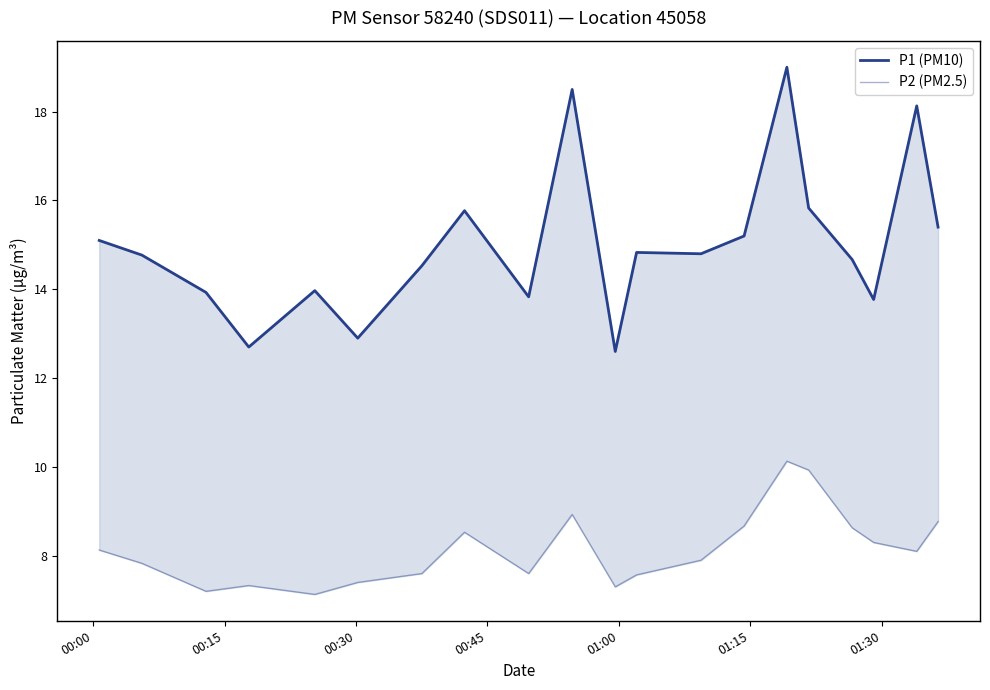

True or false: P2 (PM2.5) has more than 1 interior local peaks.

True